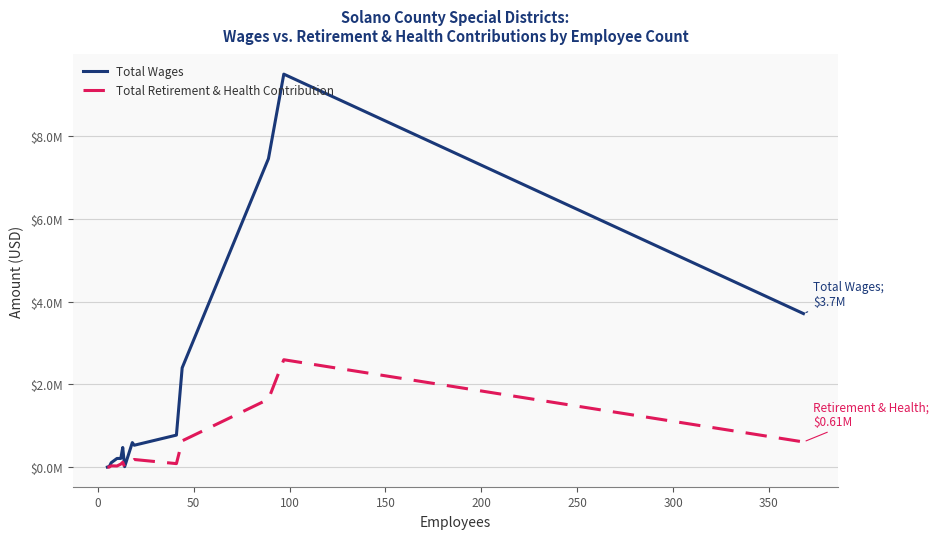

True or false: Total Wages has more than 2 points higher than both neighbors.

True